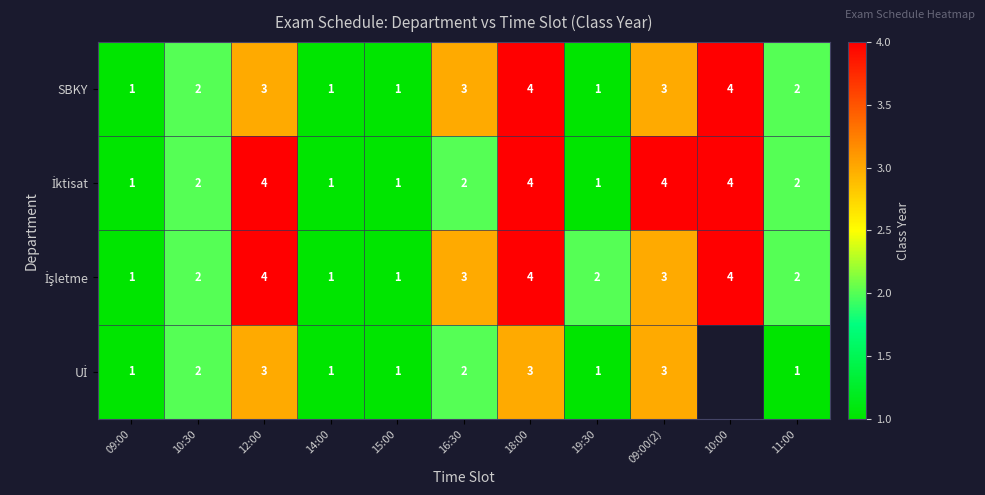

Which has a higher value, 10:30 or 18:00?

18:00